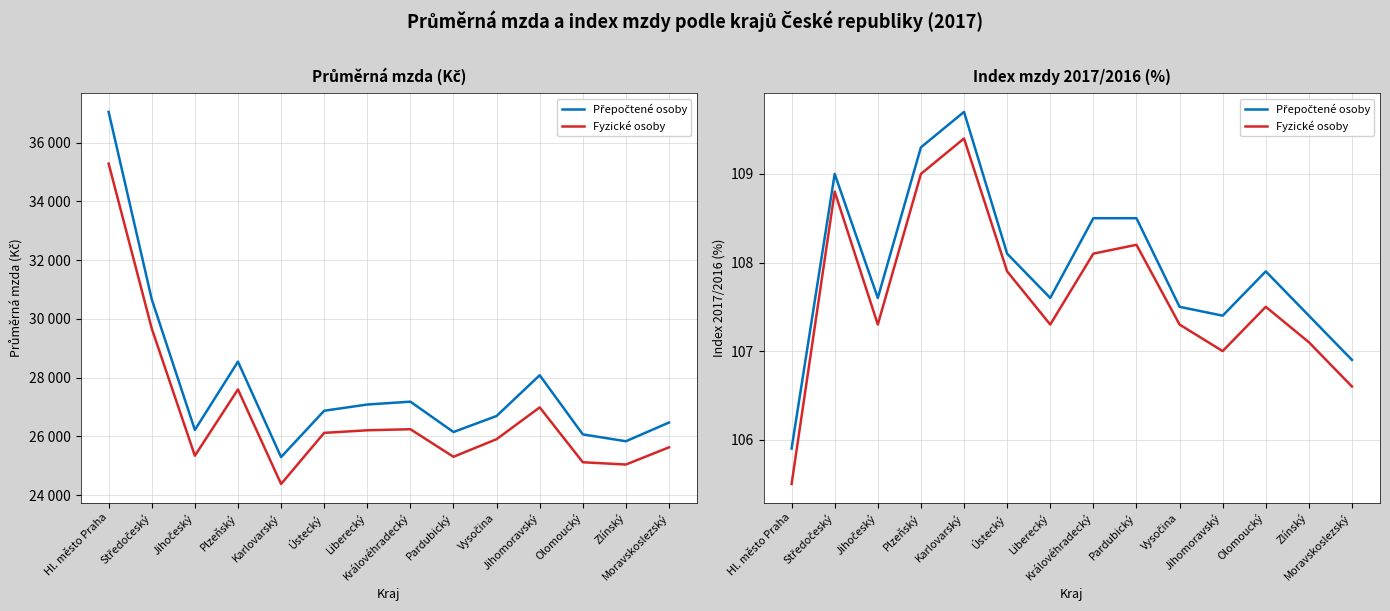

Rank the categories by Fyzické osoby value from highest to lowest.

Karlovarský, Plzeňský, Středočeský, Pardubický, Královéhradecký, Ústecký, Olomoucký, Jihočeský, Liberecký, Vysočina, Zlínský, Jihomoravský, Moravskoslezský, Hl. město Praha